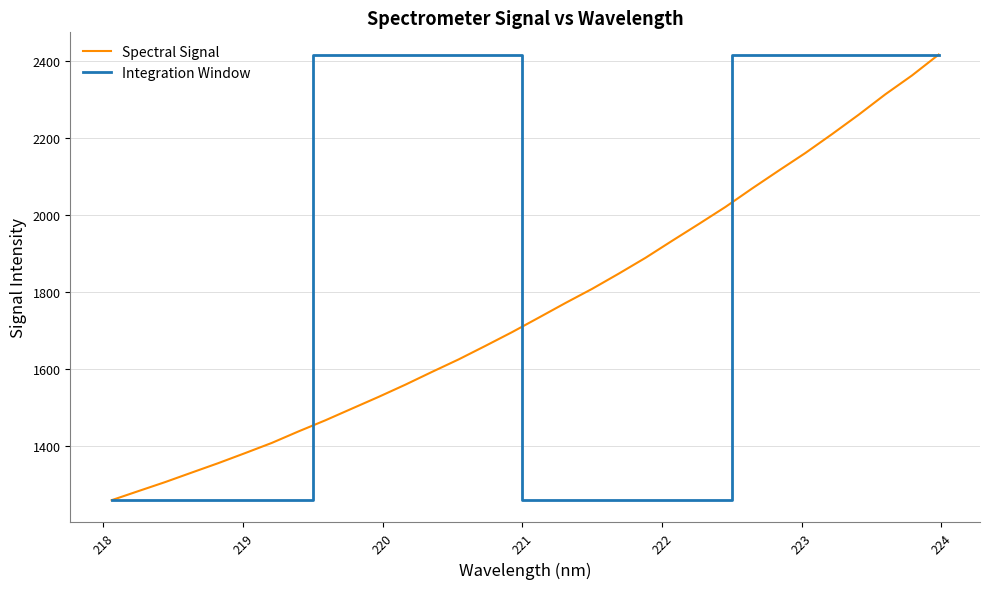

True or false: there are more than 0 points higher than both neighbors.

False